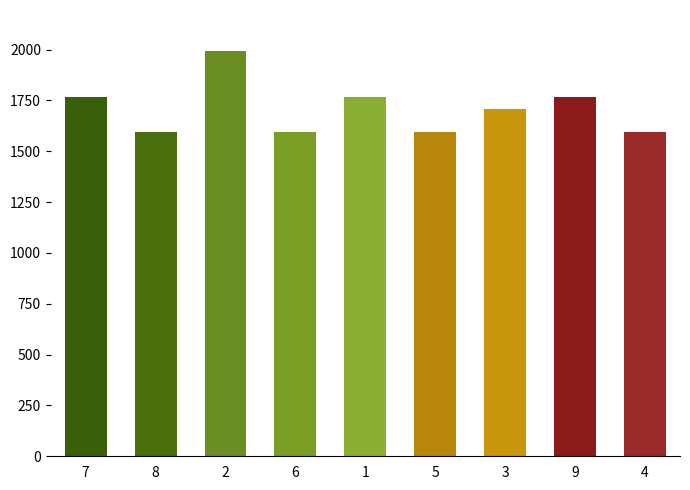

How many values are between 1596 and 1767?

8